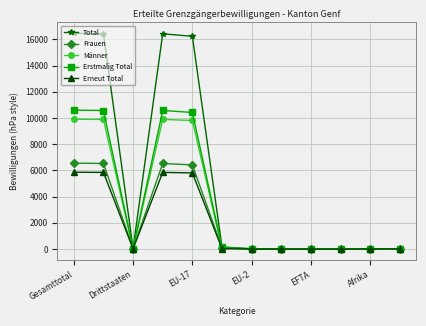

True or false: Männer has more than 0 points higher than both neighbors.

True